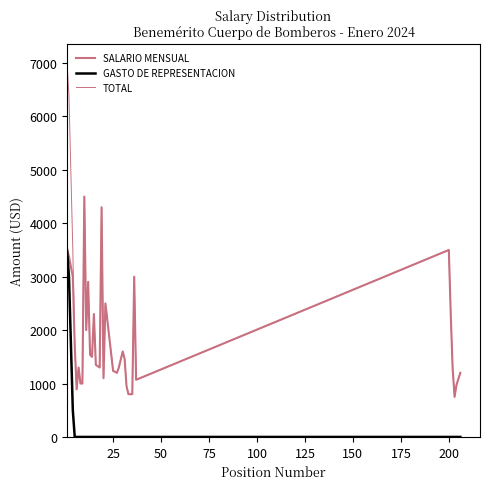

True or false: SALARIO MENSUAL and TOTAL cross at least once.

False